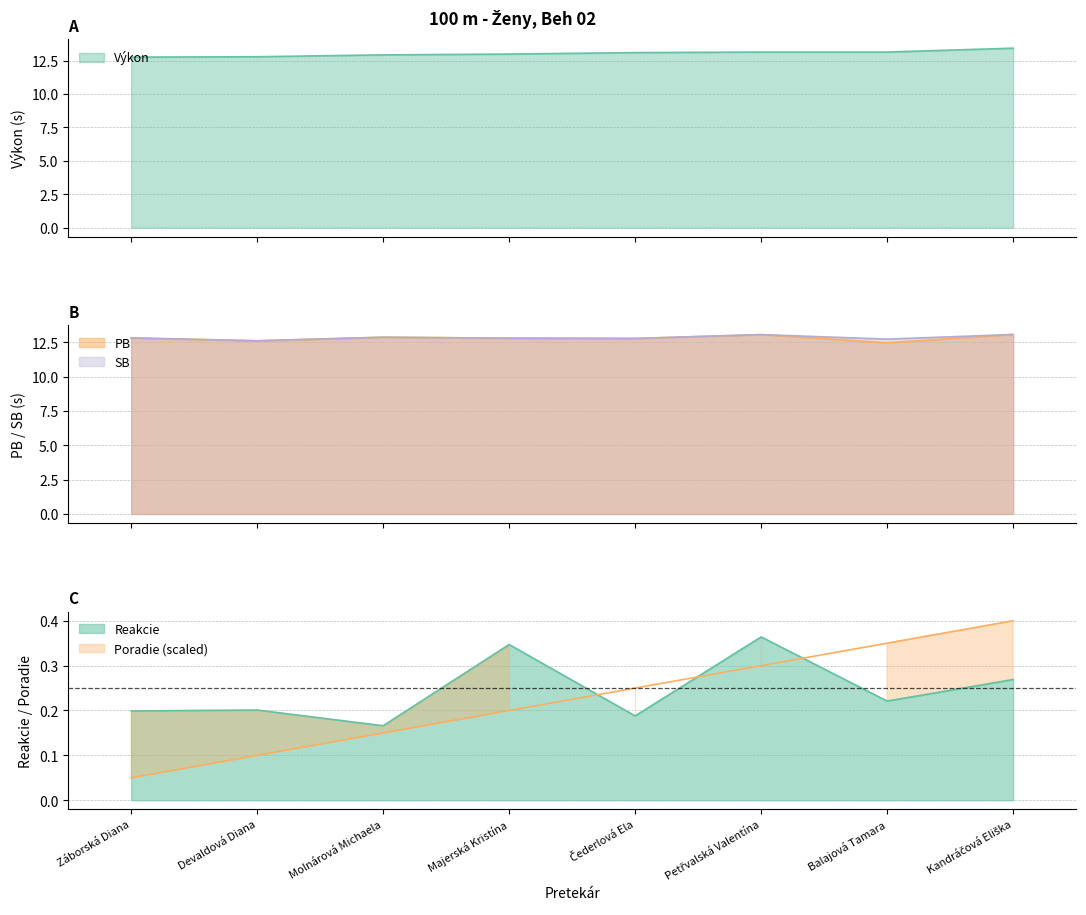

What is the average value of the Poradie series?

0.2